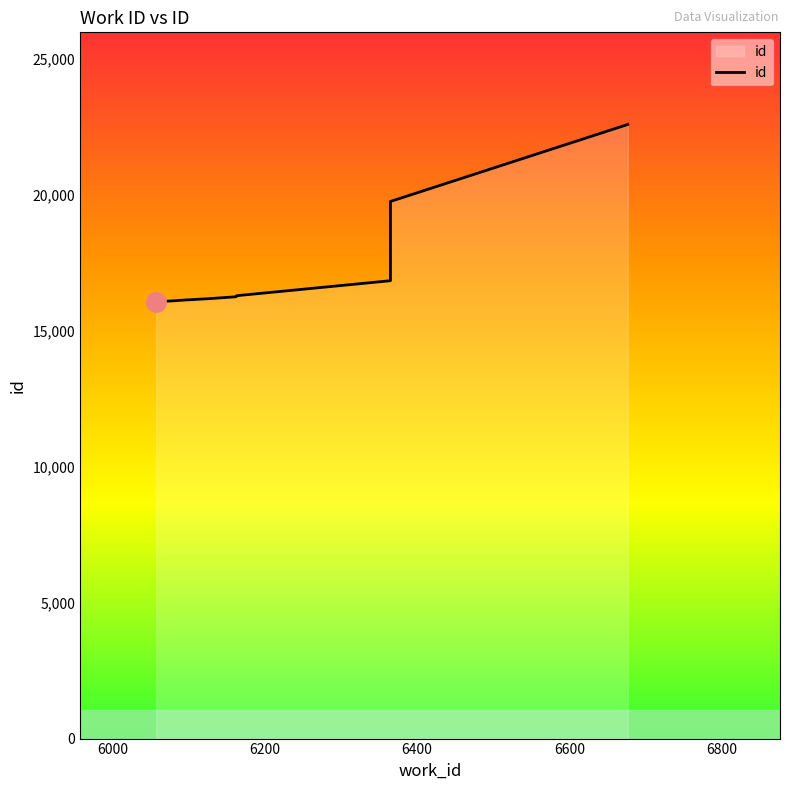

What is the value of the 6th point from the left?

16280